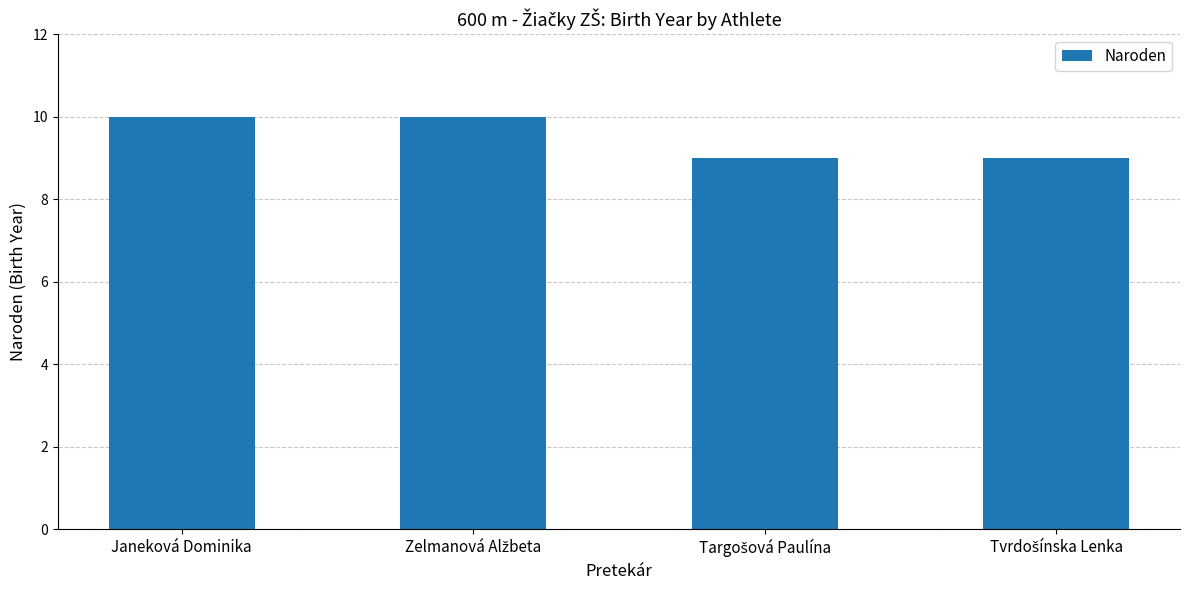

What is the smallest value displayed?

9